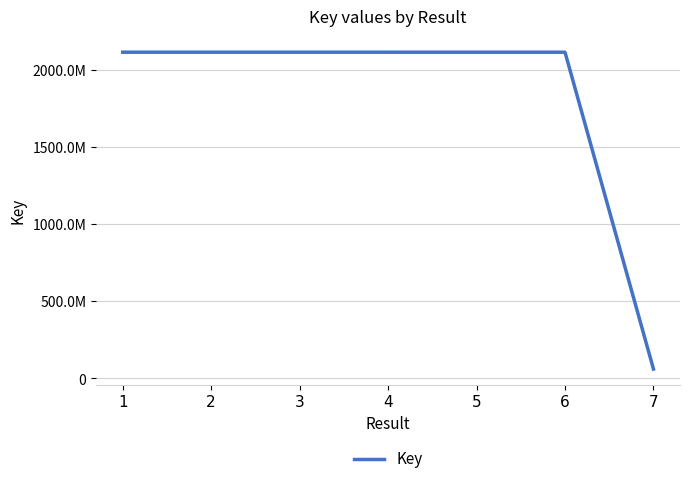

What is the sum of the values at 7 and 3?

2179270955